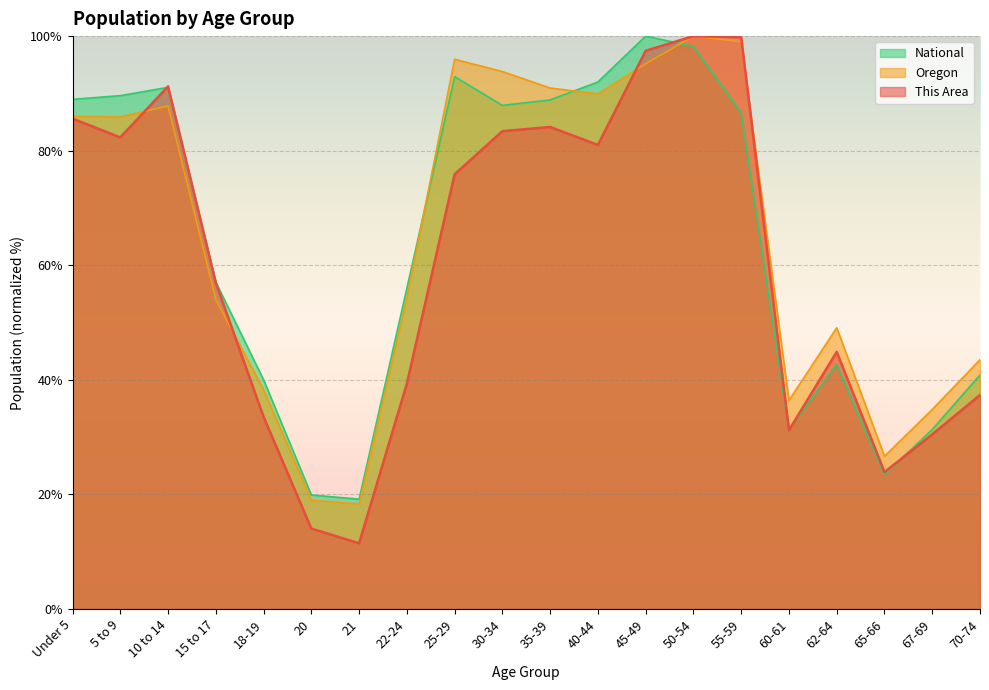

What is the approximate value of This Area at 5 to 9?

82.3